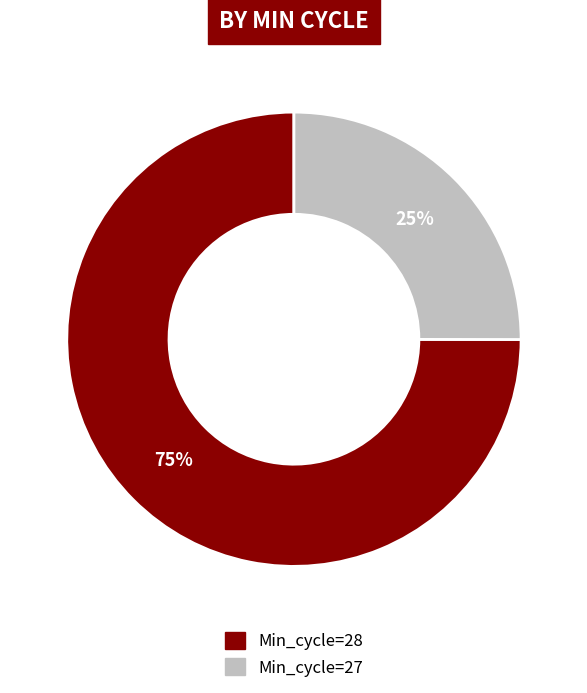

Between Min_cycle=27 and Min_cycle=28, which is larger?

Min_cycle=28